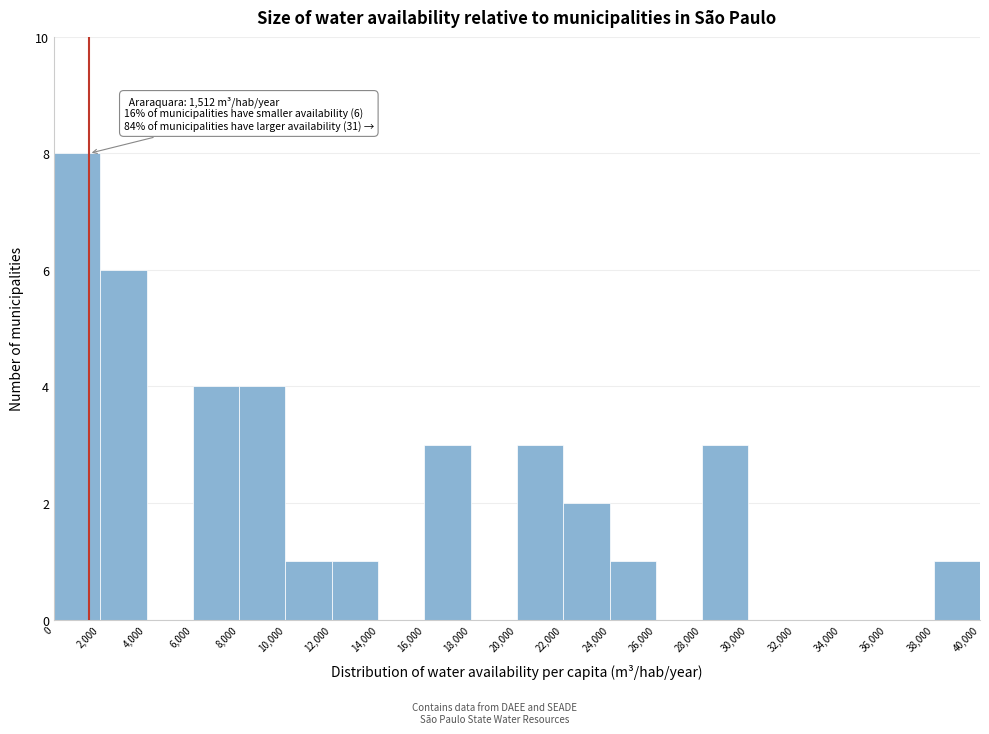

Over which range of the x-axis is the bar tallest?

0 to 2,000